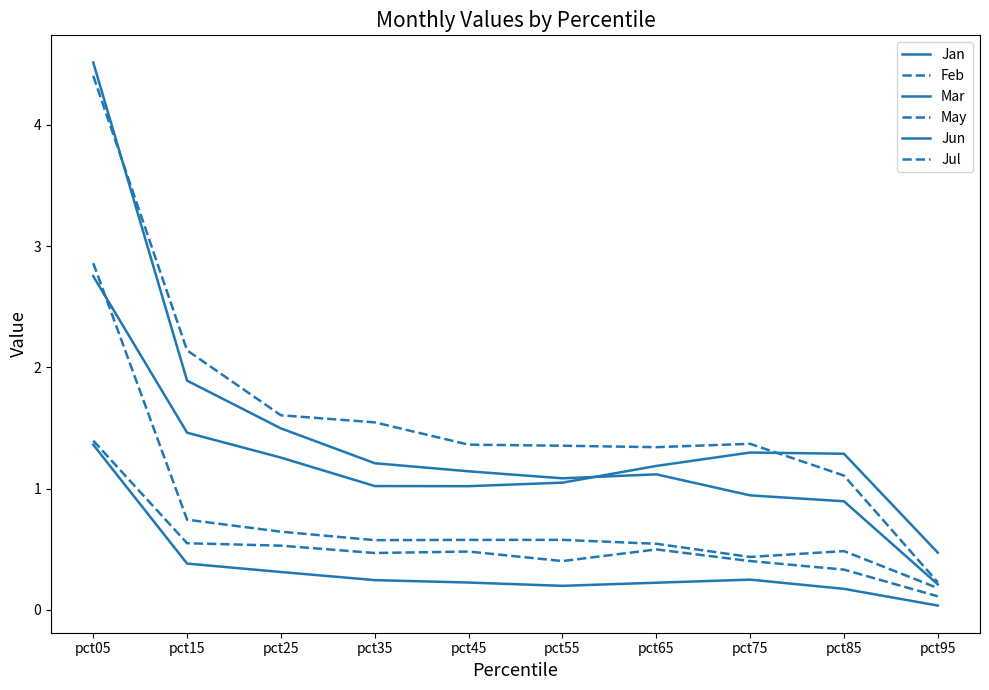

What is the difference between the maximum and minimum values in the Jul series?

2.7